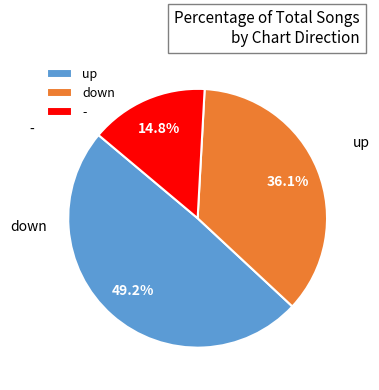

Is it true that down is 23% of the pie?

False